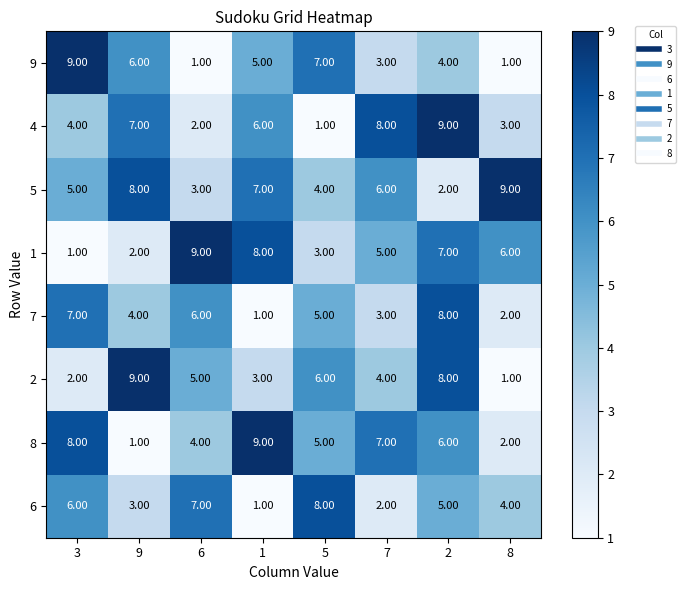

What is the sum of all 4 values?

40